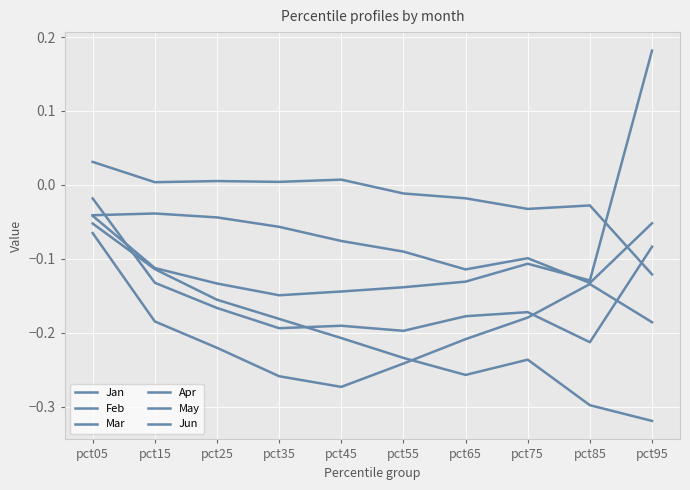

How many lines are shown in the chart?

6